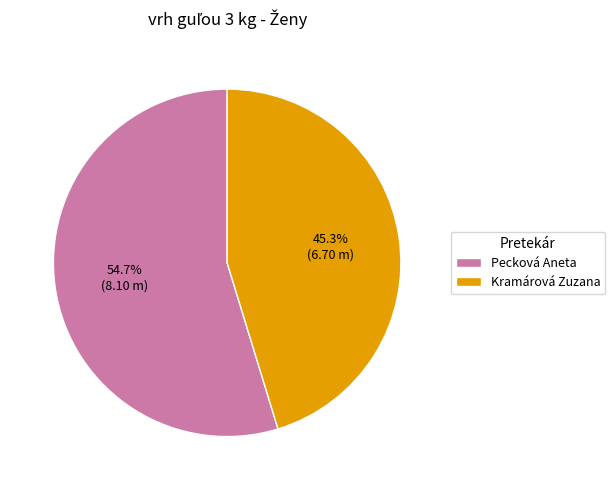

What is the largest slice in the pie chart?

Pecková Aneta